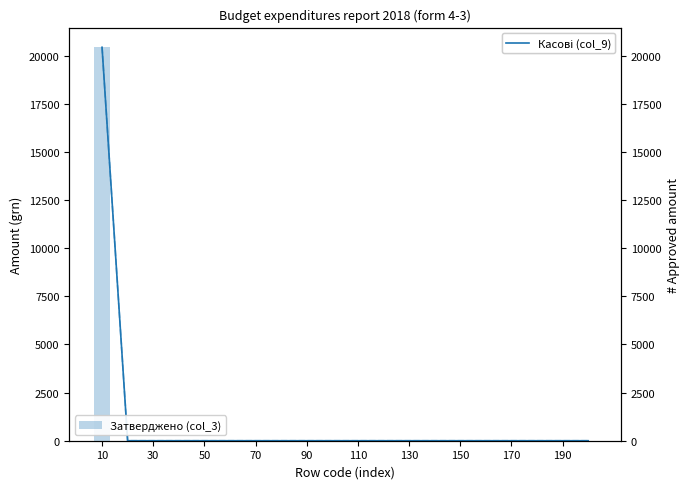

At which category does the chart reach its peak across all series?

10